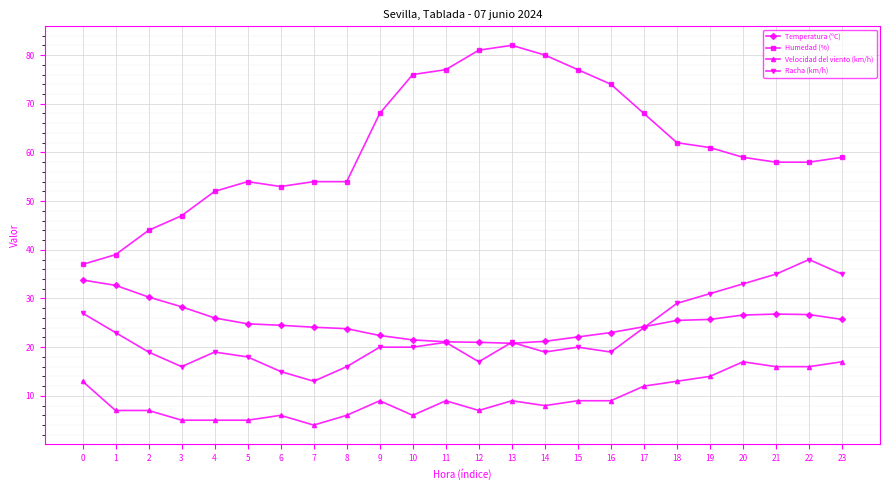

True or false: Velocidad del viento (km/h) and Humedad (%) intersect in this chart.

False